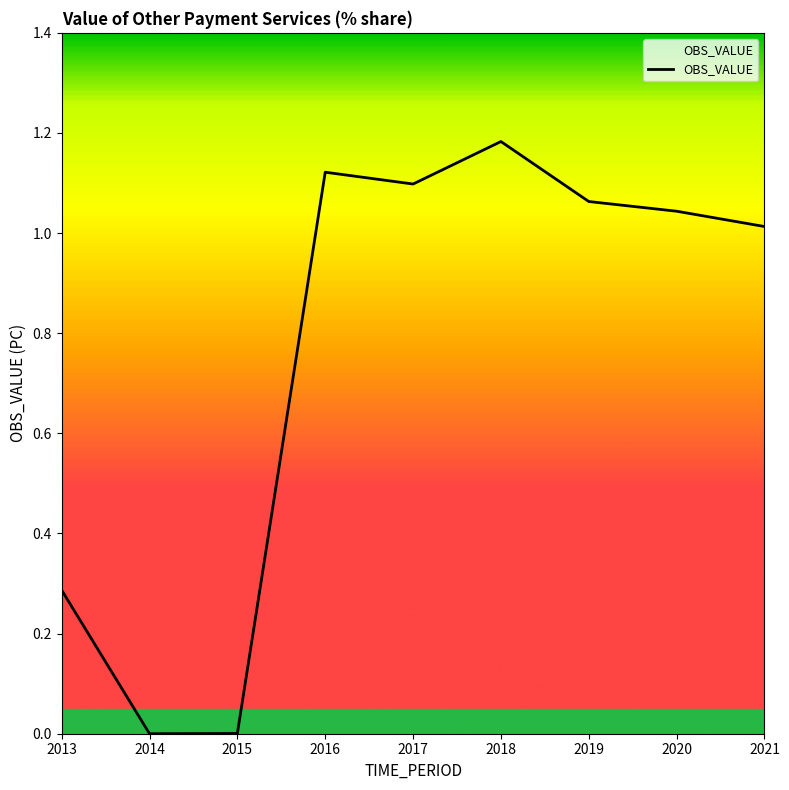

Which category has the highest value across all series?

2018